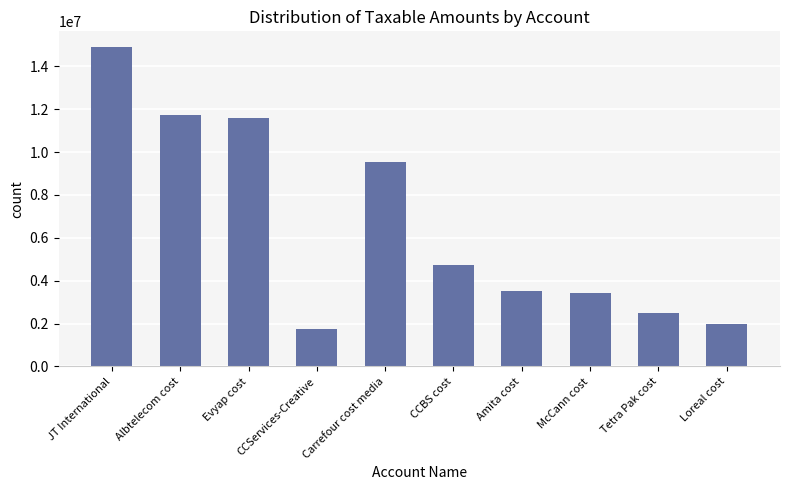

What is the change in value from Evyap cost to Loreal cost?

-9582768.9